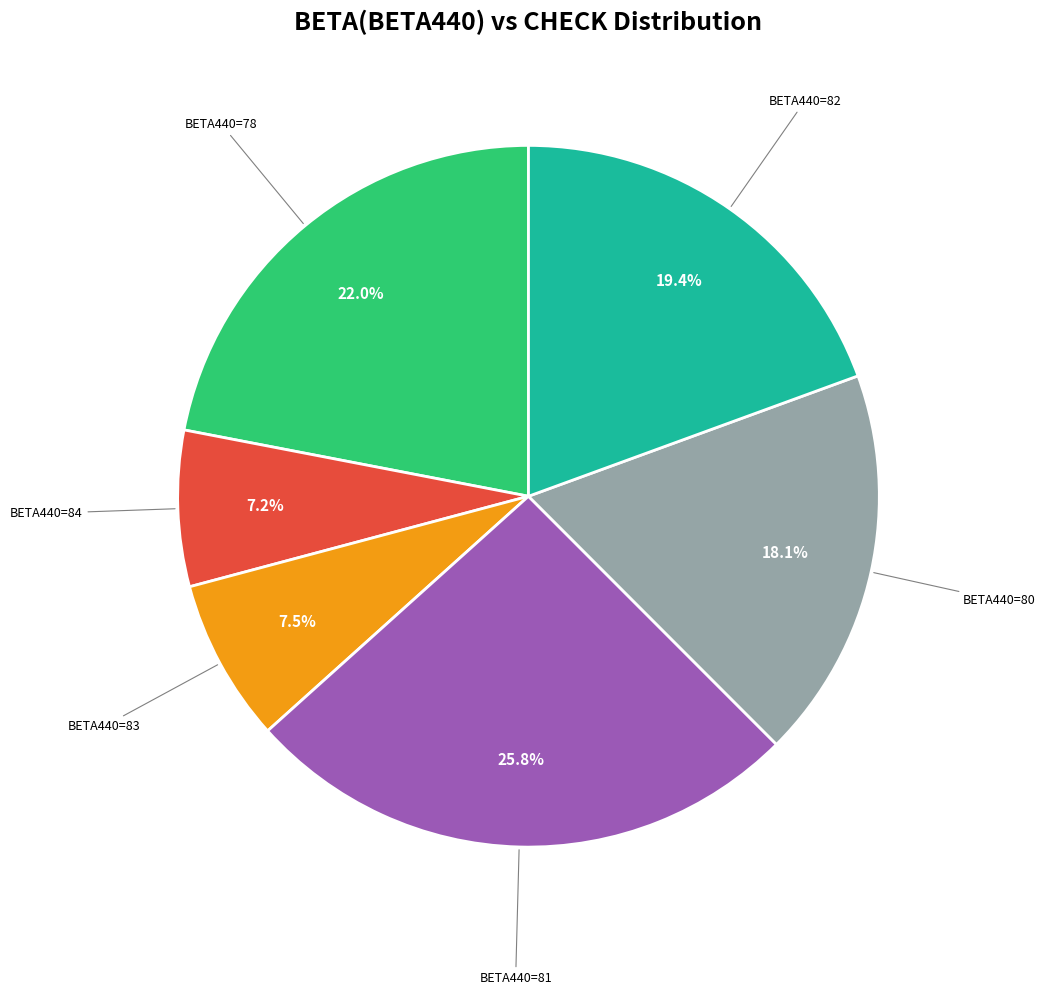

Does any single category account for the majority?

No